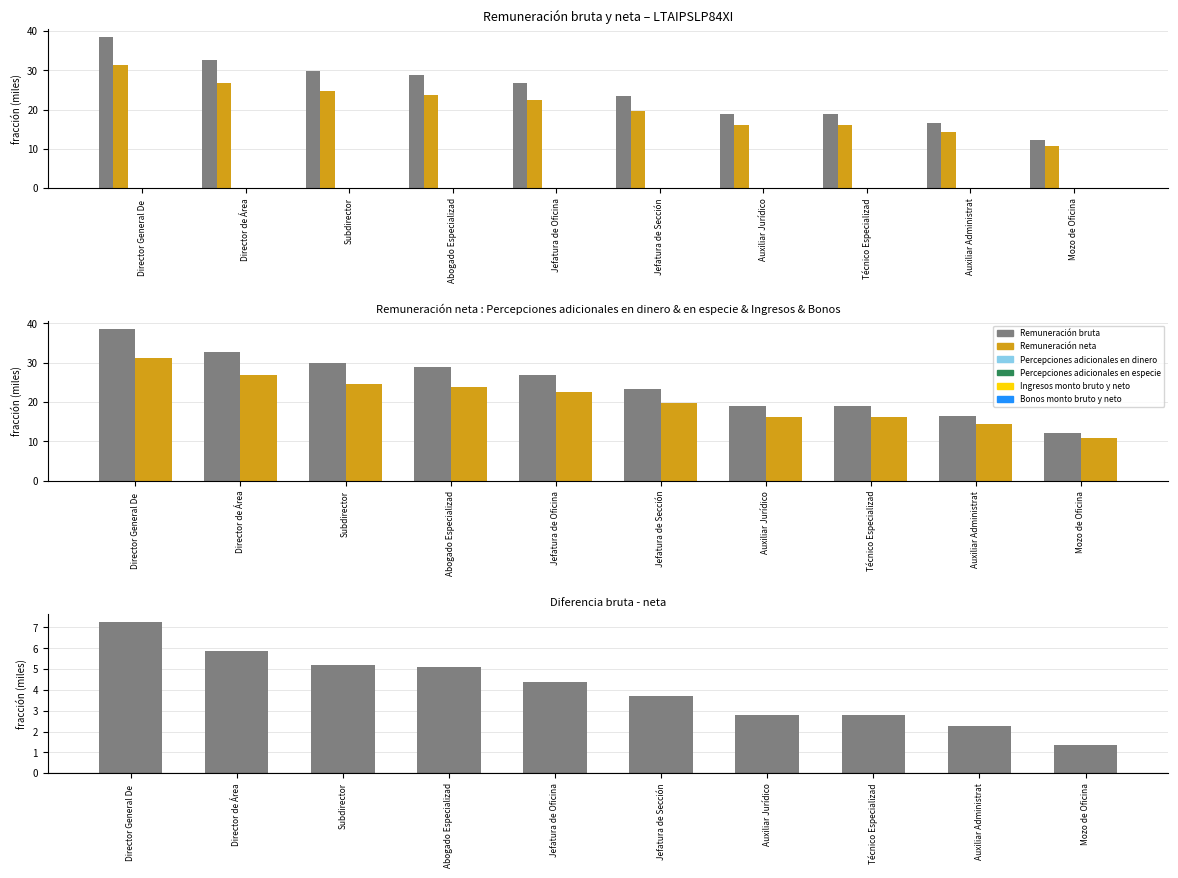

Rank the categories by Remuneración bruta value from highest to lowest.

Director General De, Director de Área, Subdirector, Abogado Especializad, Jefatura de Oficina, Jefatura de Sección, Auxiliar Jurídico, Técnico Especializad, Auxiliar Administrat, Mozo de Oficina